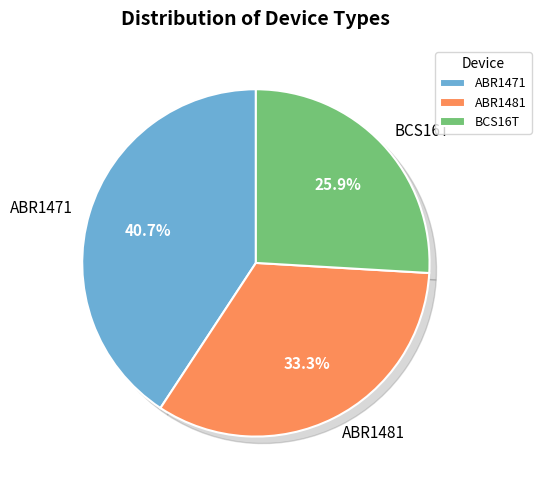

True or false: ABR1481 accounts for 33% of the total.

True